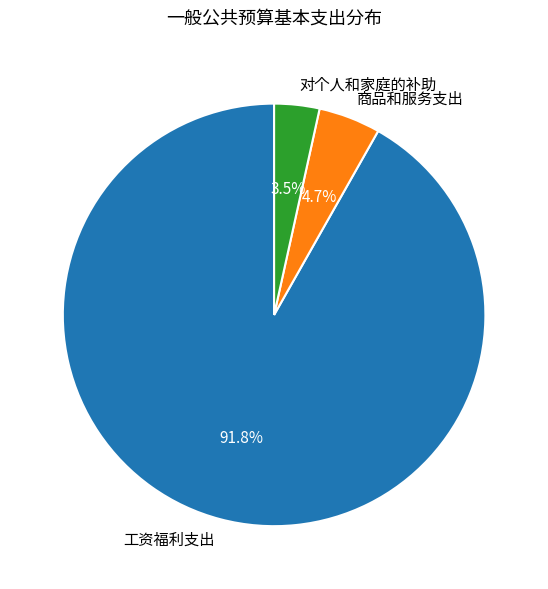

How many segments does this pie chart have?

3